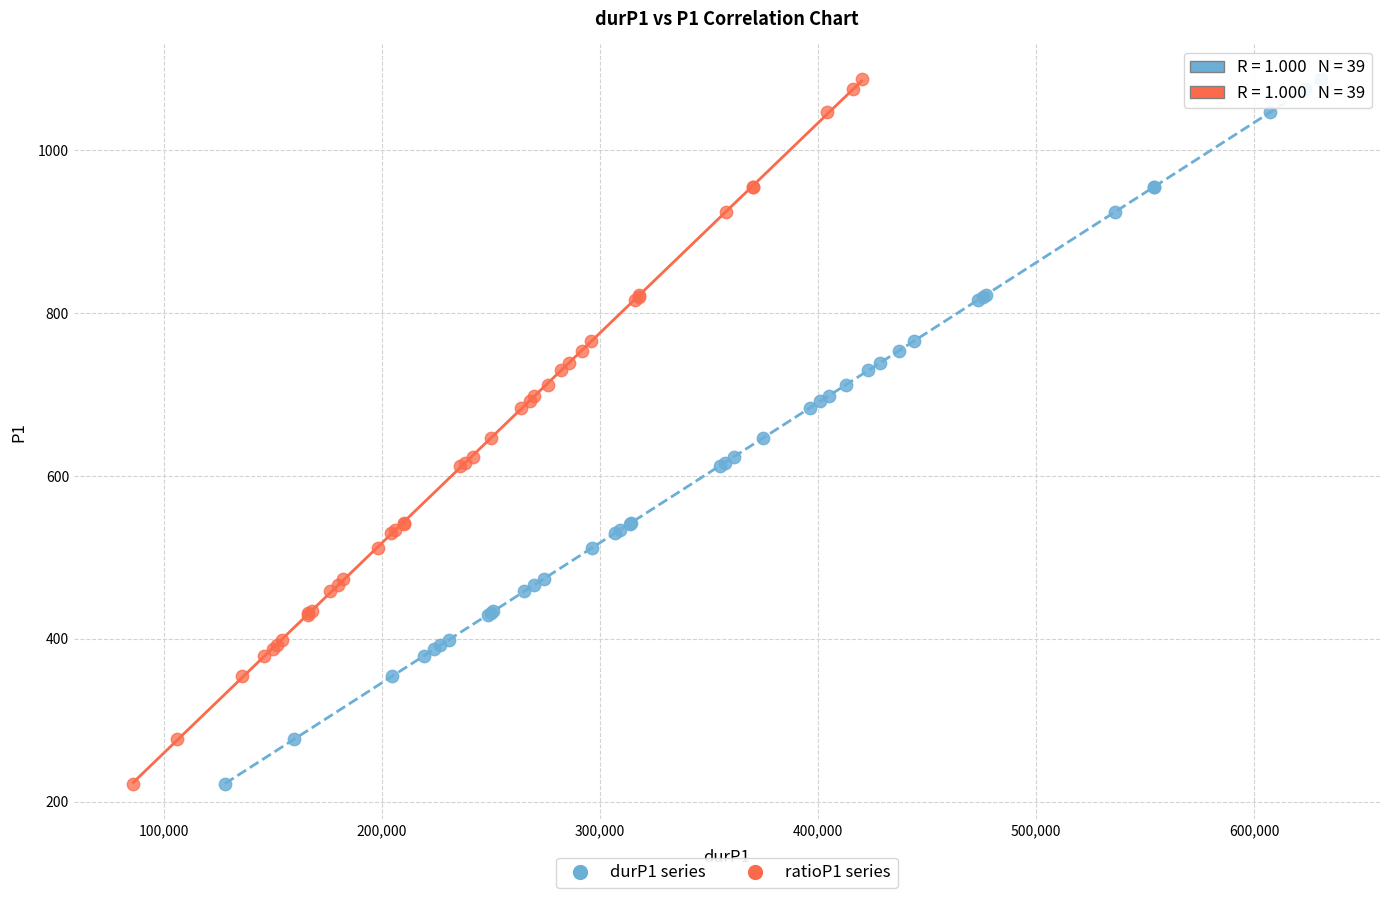

What are all the series names shown in the legend?

durP1 series, ratioP1 series